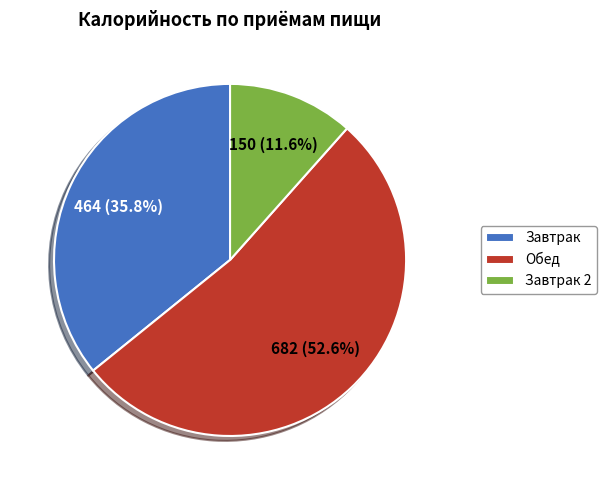

Do Обед and Завтрак together represent more than half of the pie?

Yes